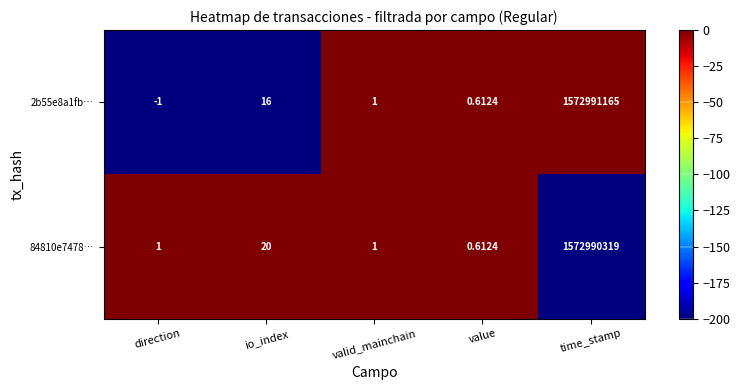

Where is 84810e7478… nearest to the value 786495159?

io_index